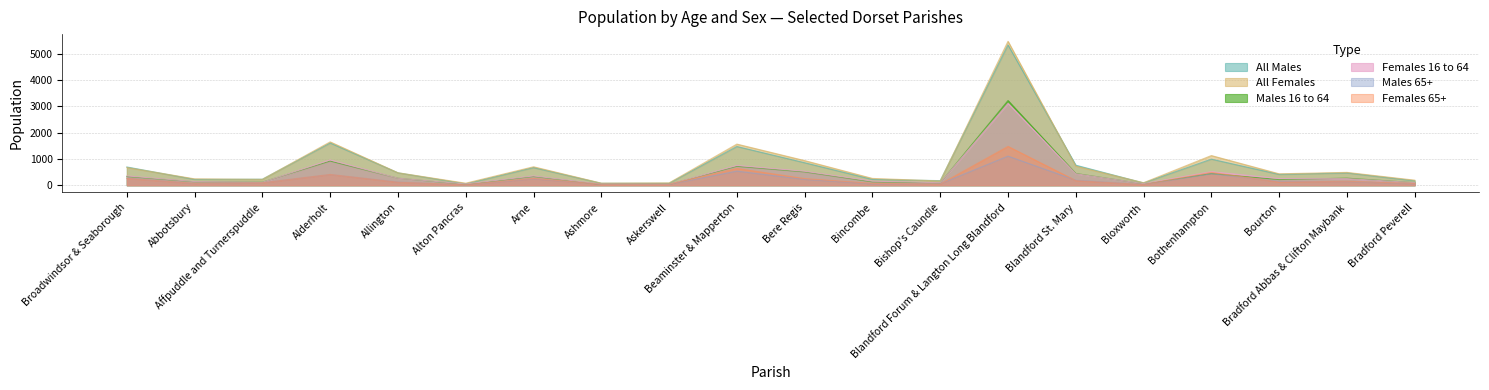

True or false: Females 65+ and All Males intersect in this chart.

False